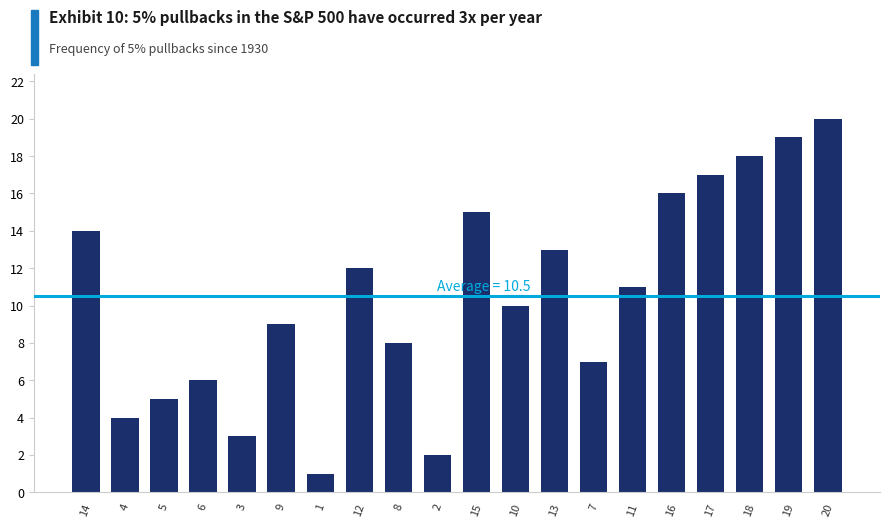

Reading left to right, transcribe all the data shown in this chart.

14=14	4=4	5=5	6=6	3=3	9=9	1=1	12=12	8=8	2=2	15=15	10=10	13=13	7=7	11=11	16=16	17=17	18=18	19=19	20=20